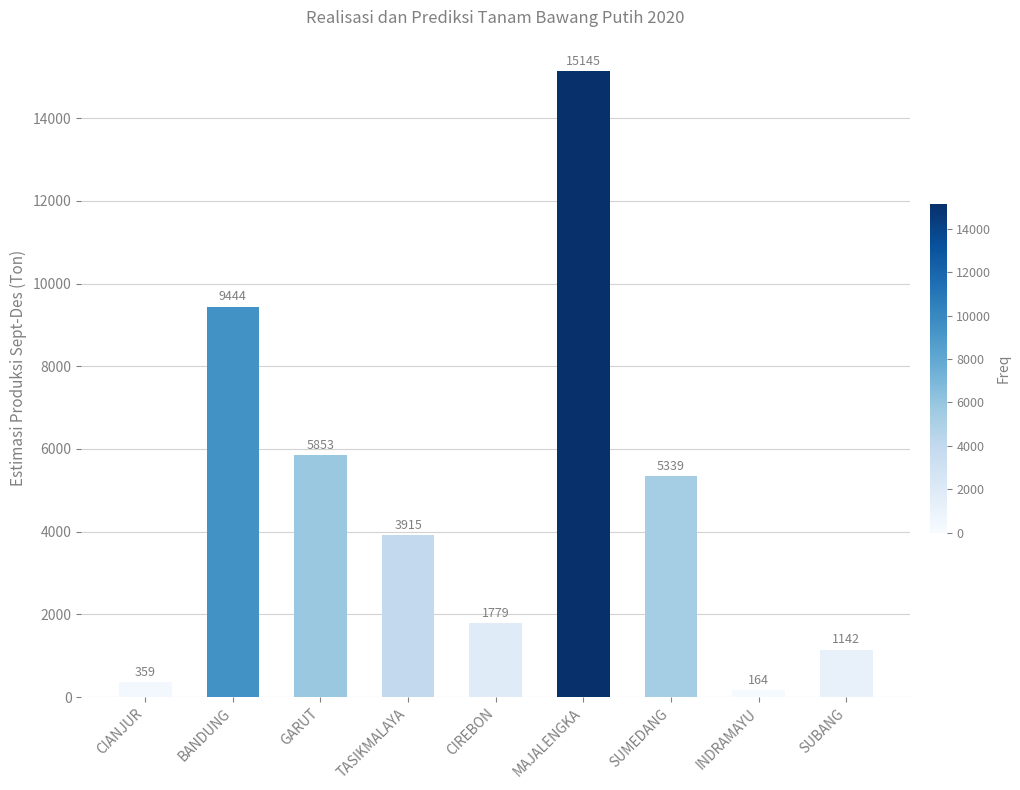

List the labels in order of value, smallest first.

INDRAMAYU, CIANJUR, SUBANG, CIREBON, TASIKMALAYA, SUMEDANG, GARUT, BANDUNG, MAJALENGKA